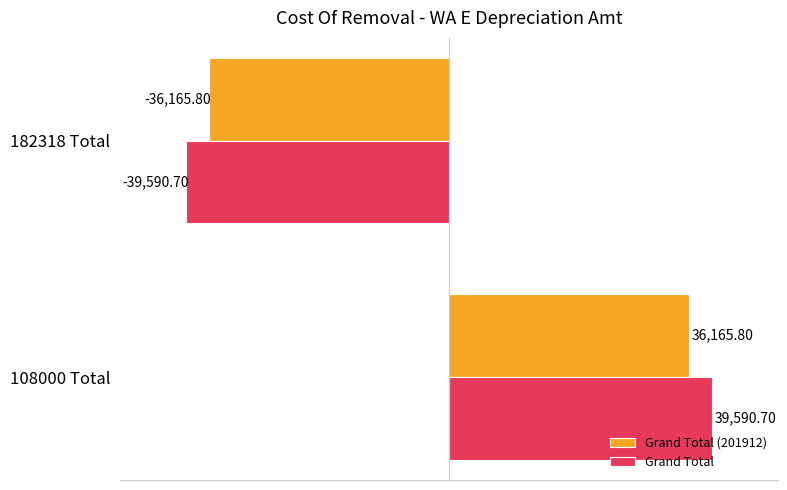

Is the value of Grand Total (201912) at 108000 Total greater than the value of Grand Total at 108000 Total?

No